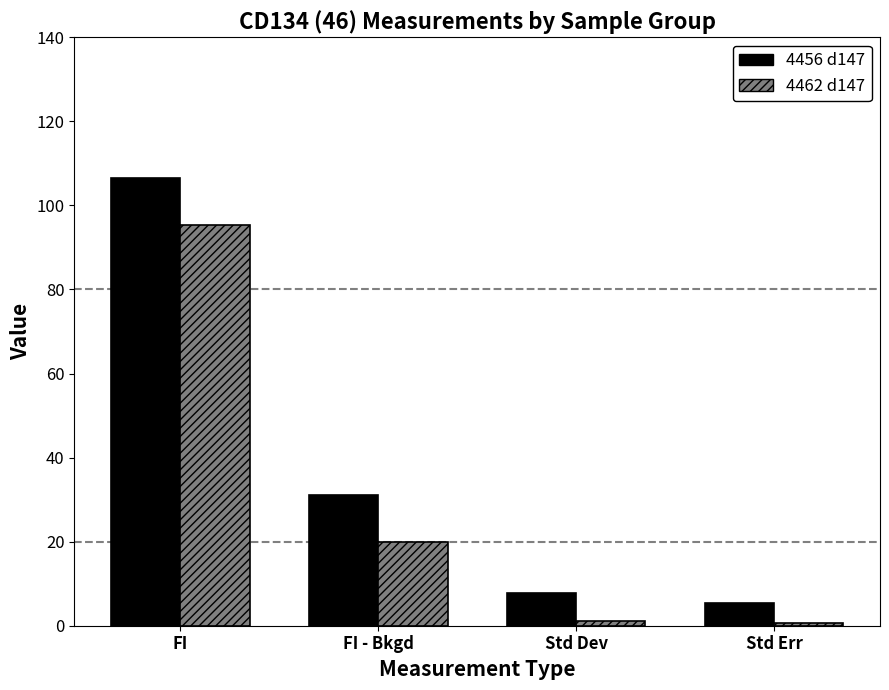

What is the approximate value of 4462 d147 at Std Dev?

1.1